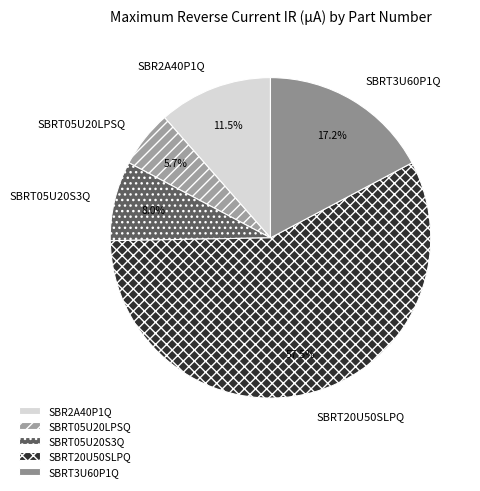

To the nearest percent, what is the average slice percentage?

20%